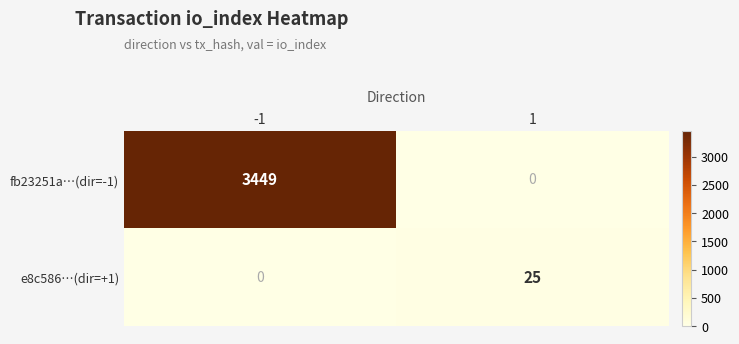

What is the spread (max minus min) of values at -1?

3449